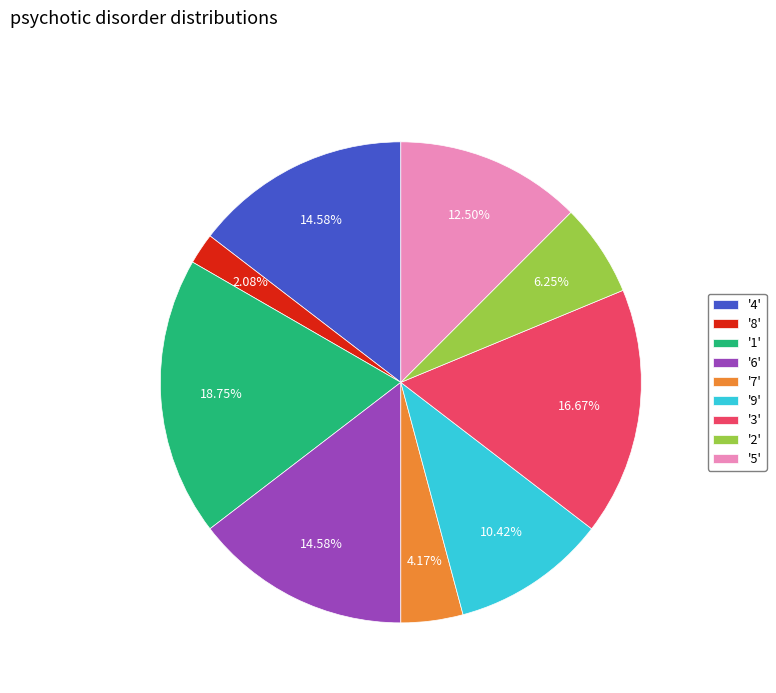

Do '3' and '9' together represent more than half of the pie?

No